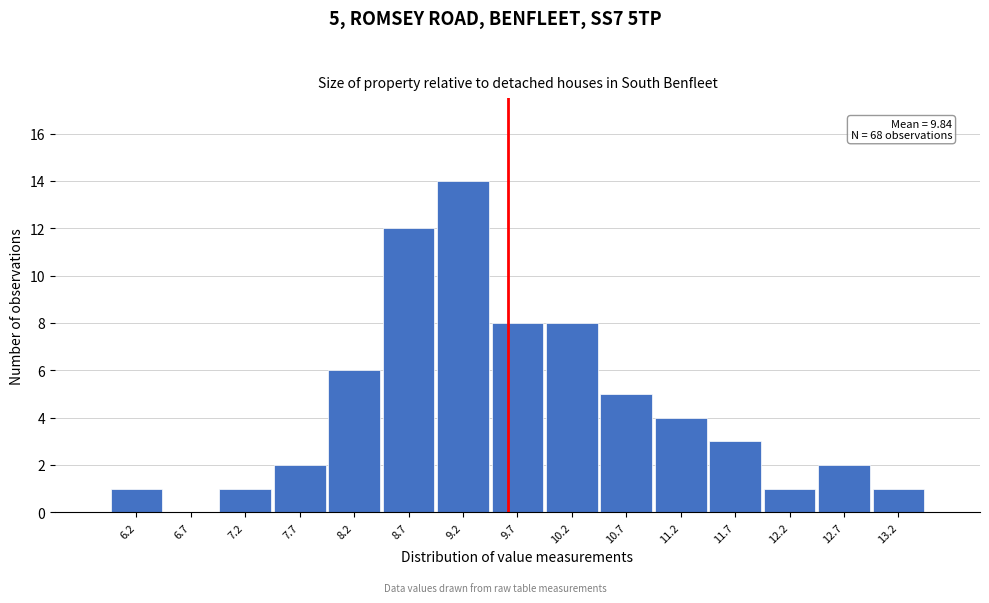

Reading left to right, extract all data points from this chart.

6.2=1	6.7=0	7.2=1	7.7=2	8.2=6	8.7=12	9.2=14	9.7=8	10.2=8	10.7=5	11.2=4	11.7=3	12.2=1	12.7=2	13.2=1